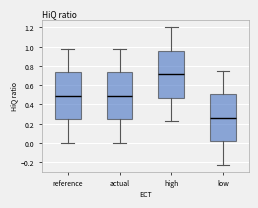

Which box's median line is the lowest?

low